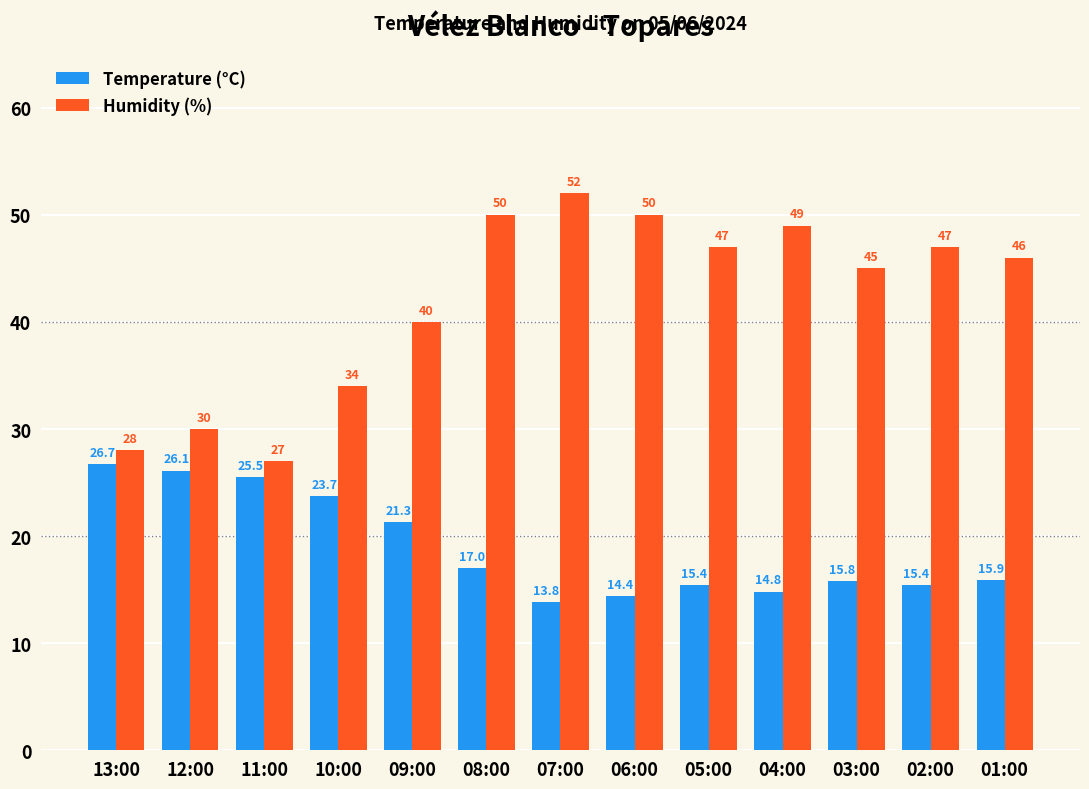

What are all the series names shown in the legend?

Temperature (°C), Humidity (%)